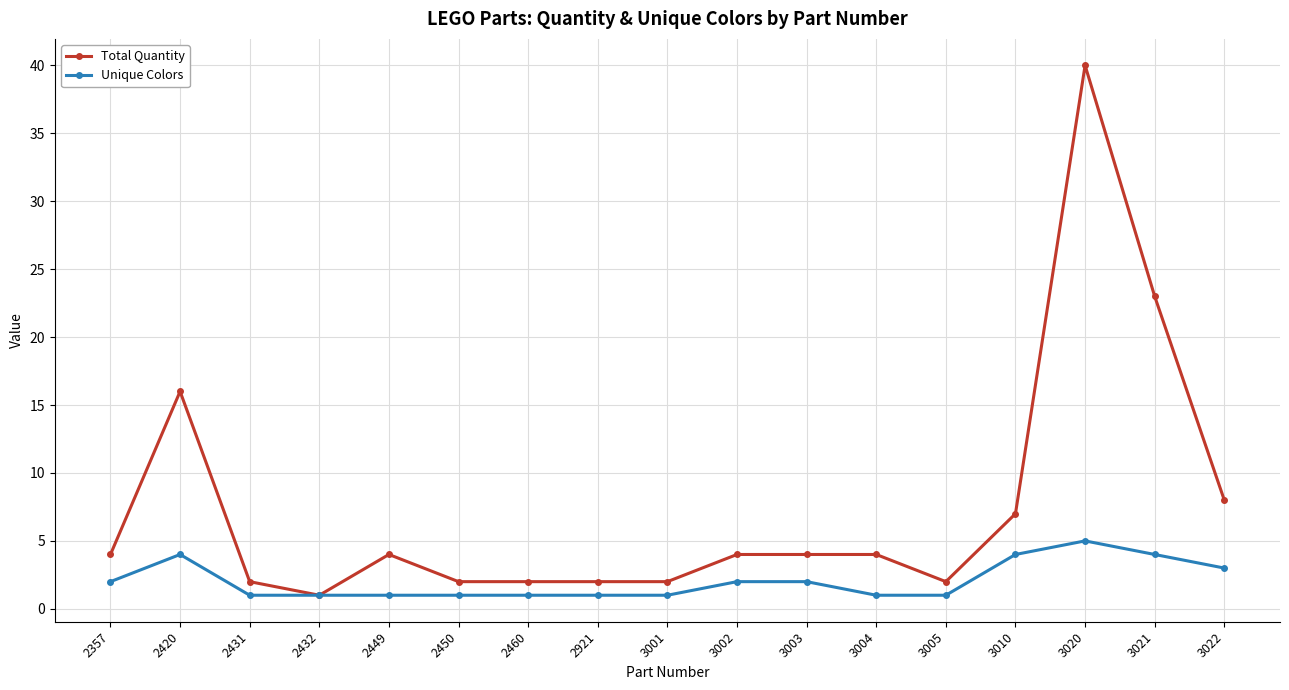

Count the number of data series in this chart.

2